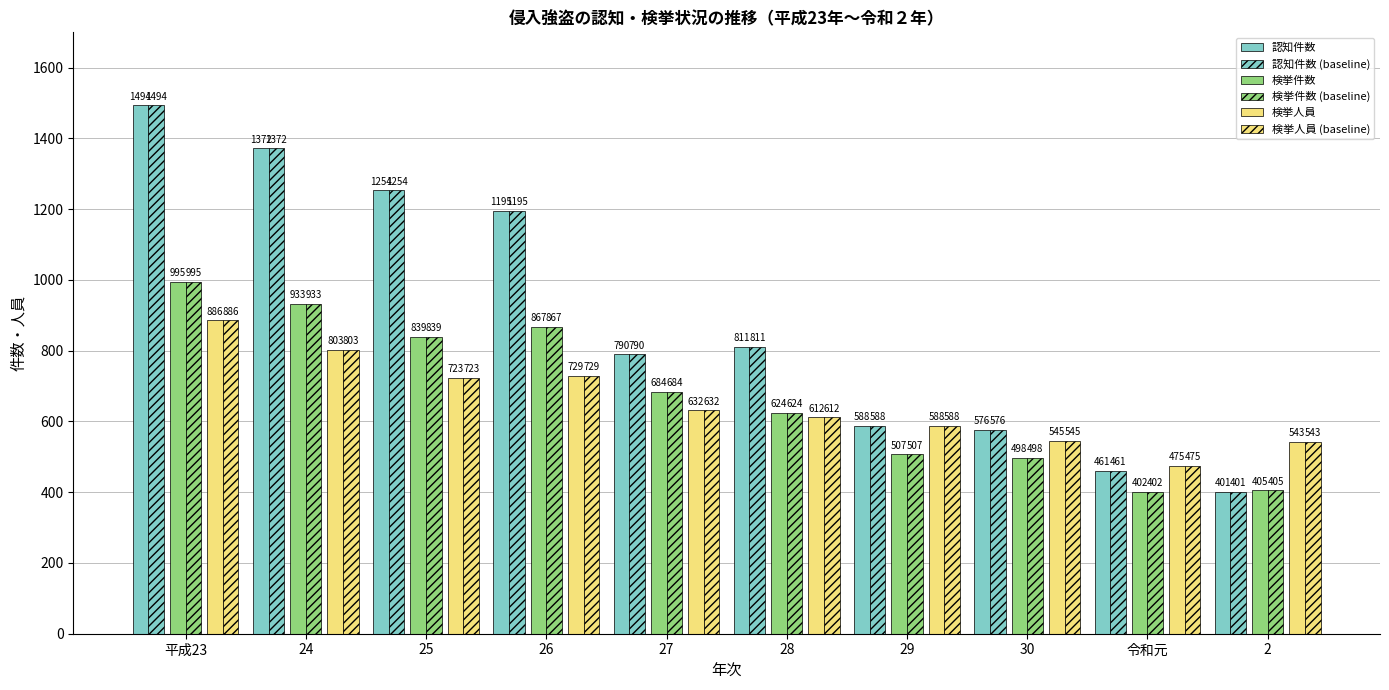

The 検挙人員 (baseline) series shows 275 at 27. True or false?

False